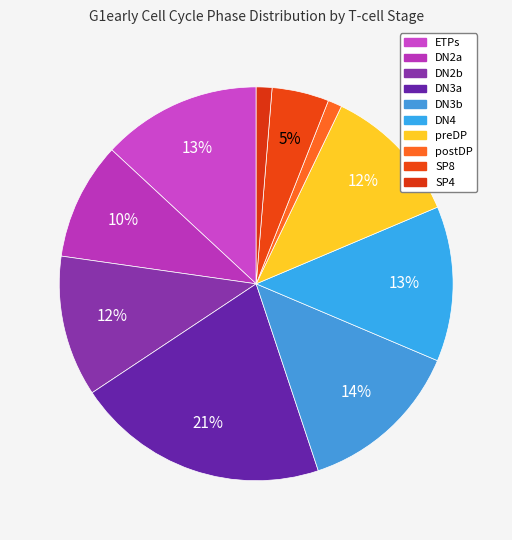

To the nearest percent, what is the difference between the SP8 and SP4 slice percentages?

3%